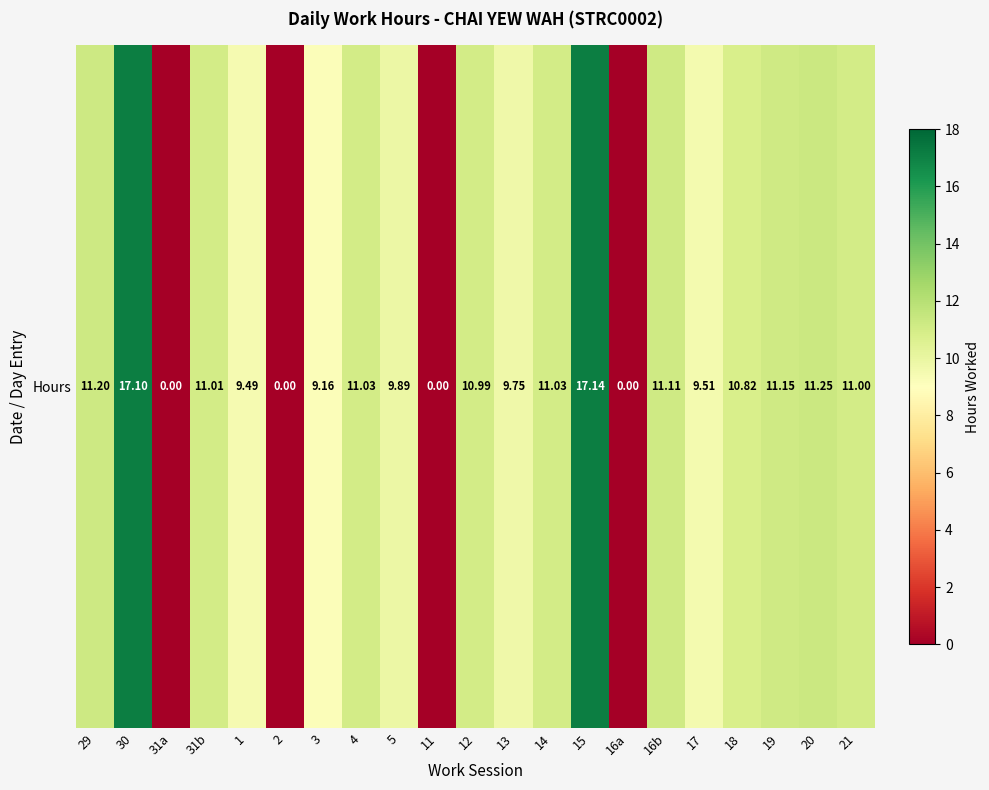

True or false: the data shows 11.1 at 16b.

True